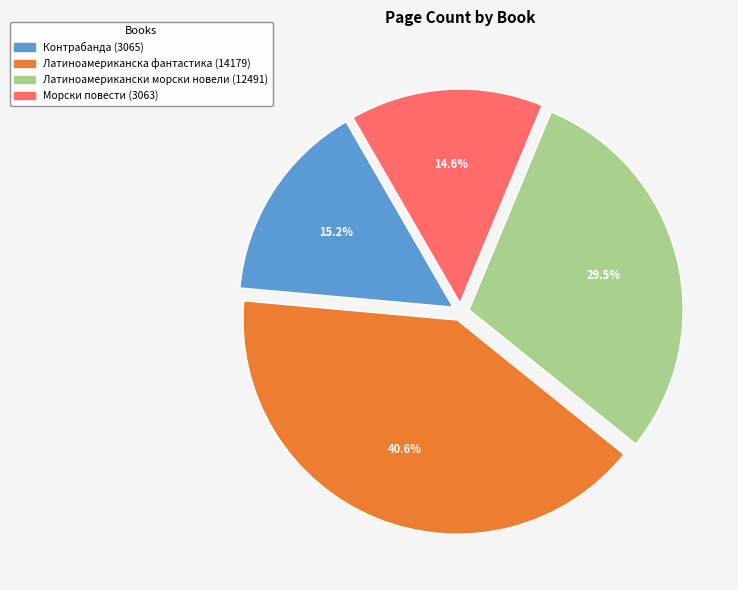

True or false: Латиноамерикански морски новели (12491) accounts for 37% of the total.

False